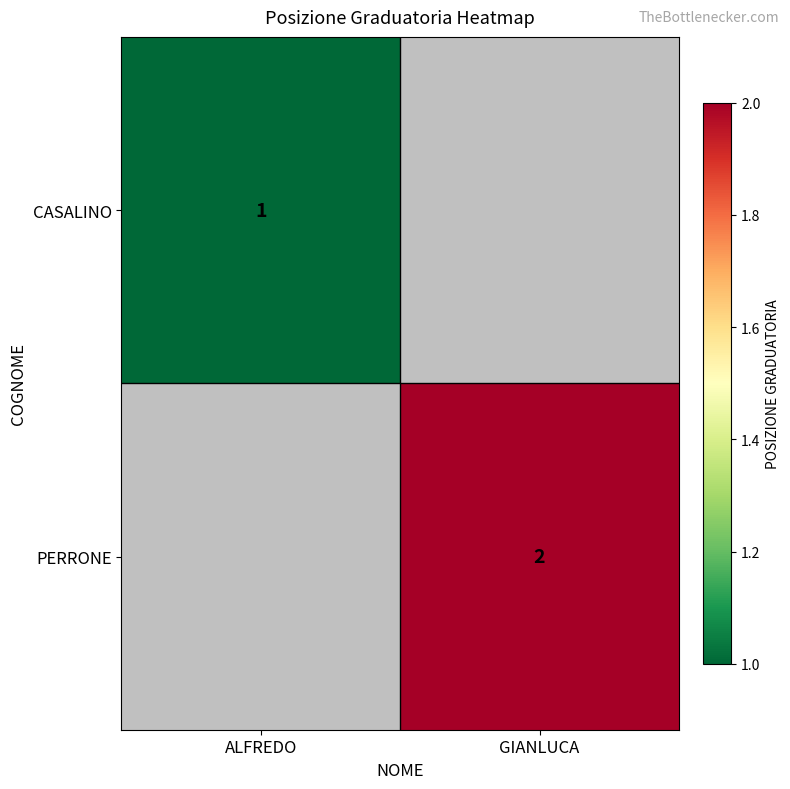

The PERRONE series shows 2 at GIANLUCA. True or false?

True